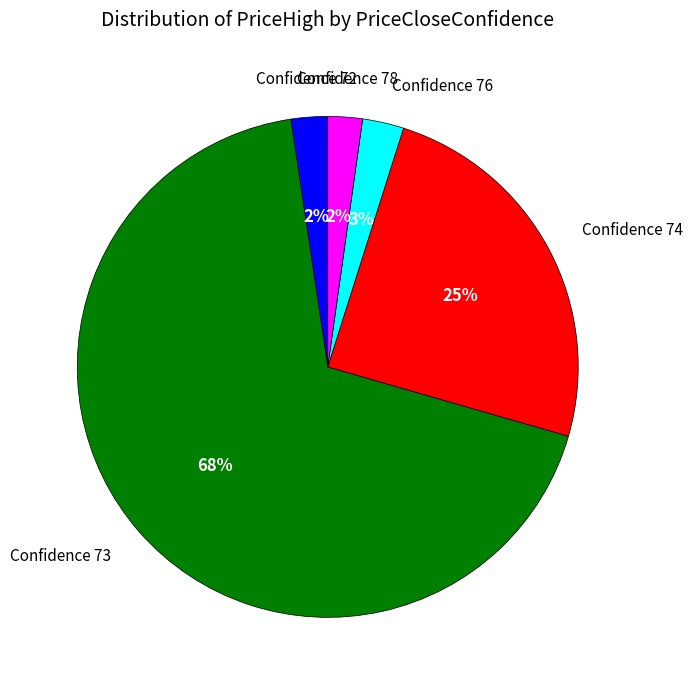

Is there any slice that represents more than half of the pie?

Yes